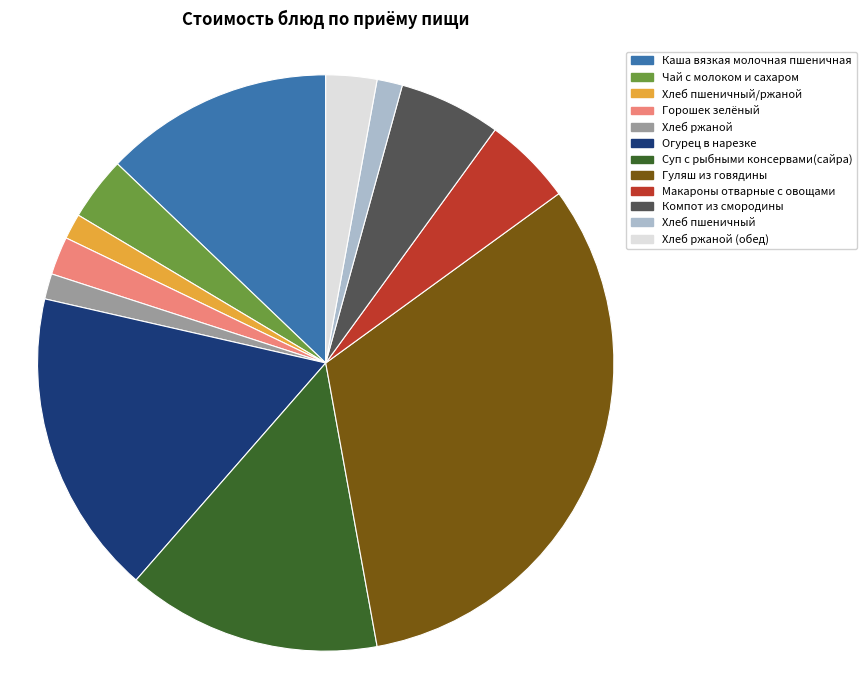

Combined, do Гуляш из говядины and Горошек зелёный account for over 50%?

No